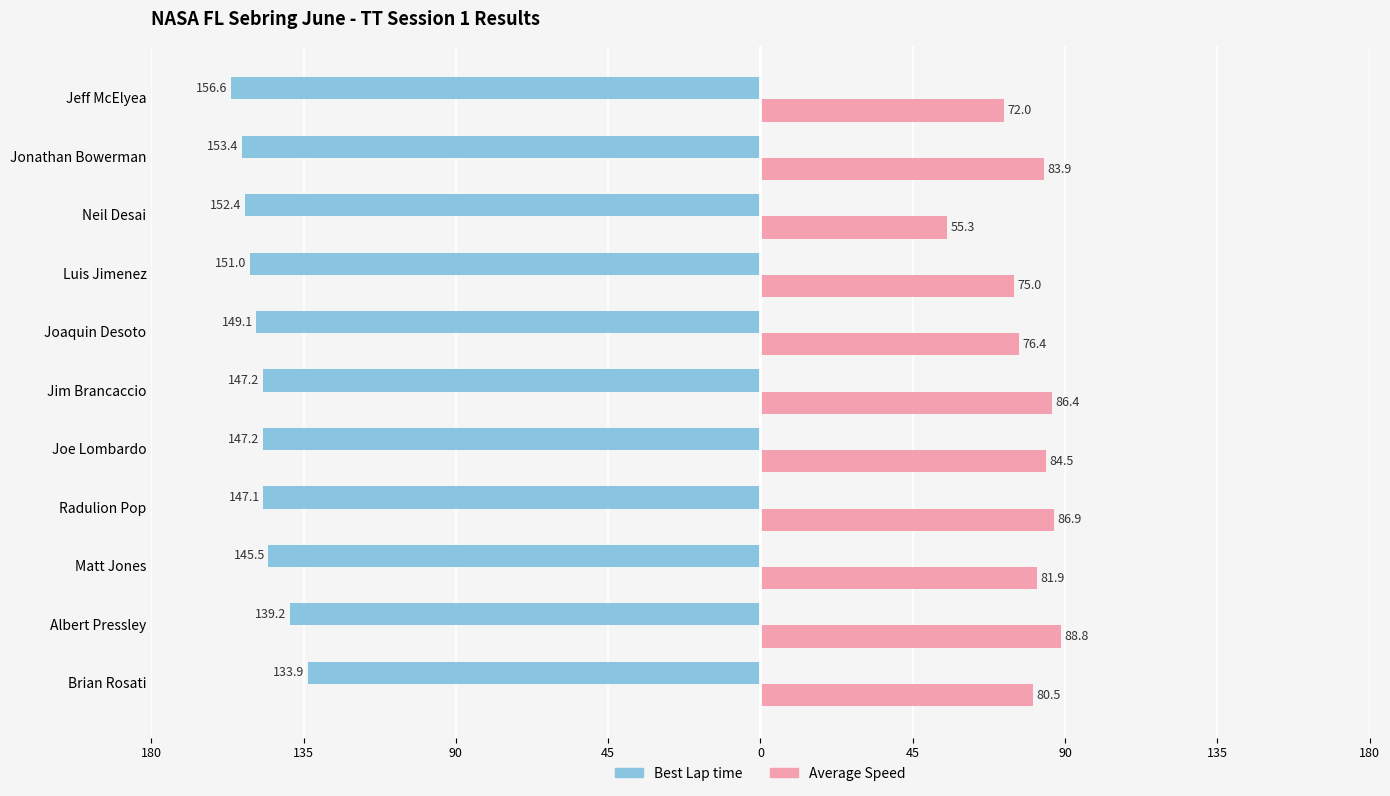

What are all the series names shown in the legend?

Best Lap time, Average Speed